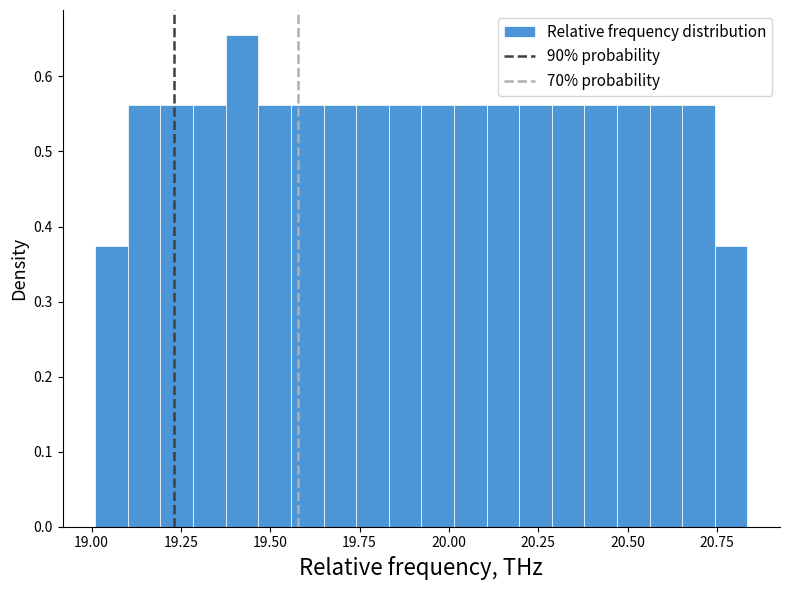

Around what value on the x-axis is the tallest bar? Give the approximate position of its centre, as read against the axis.

19.40